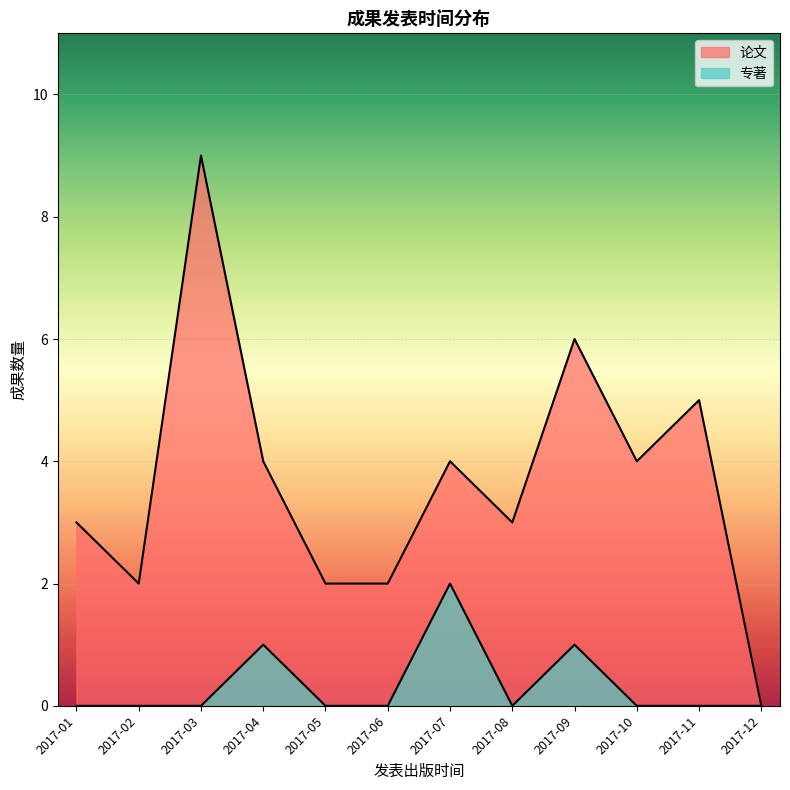

How many lines are shown in the chart?

2